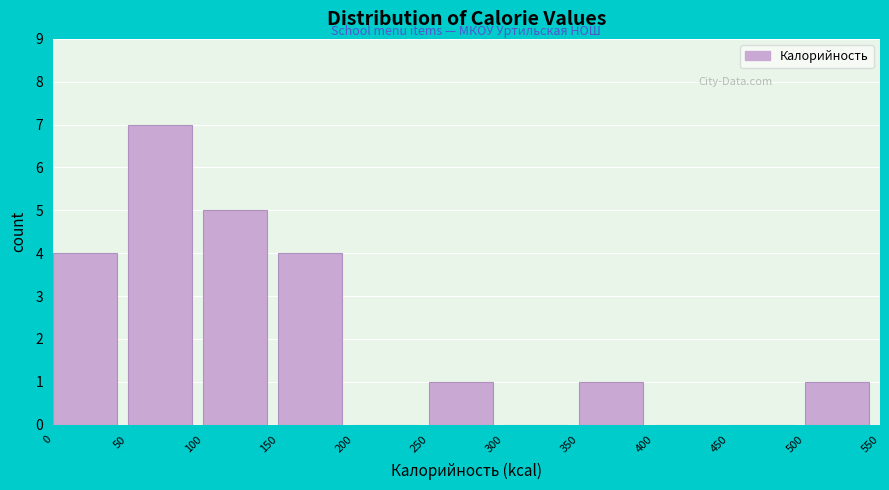

What is the height of the bar covering 50 to 100 on the x-axis? The values are not printed on the chart, so give them approximately, as read against the axis.

7